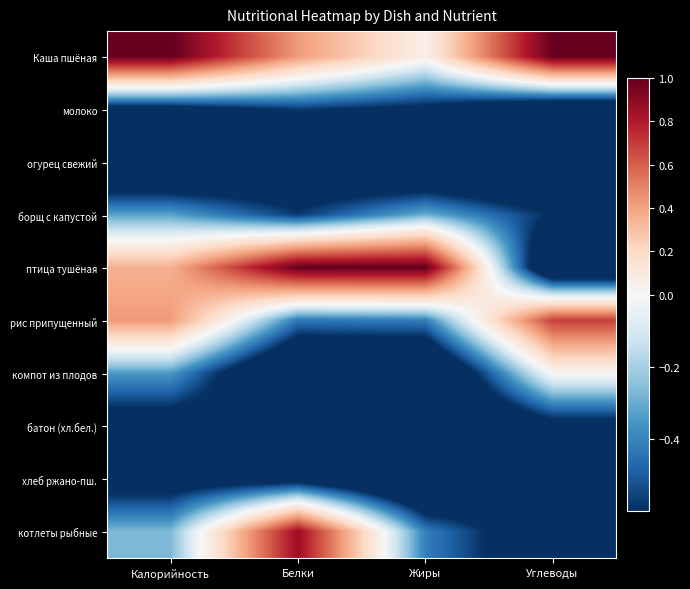

At Жиры, list the series in order from smallest to largest.

огурец свежий, компот из плодов, батон (хл.бел.), хлеб ржано-пш., молоко, рис припущенный, котлеты рыбные, борщ с капустой, Каша пшёная, птица тушёная